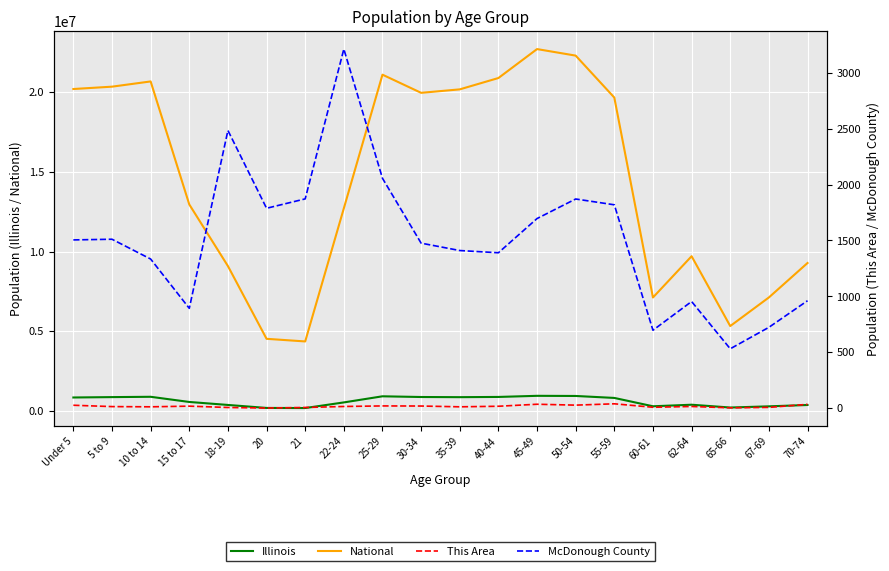

Which series has the largest total across all categories?

National